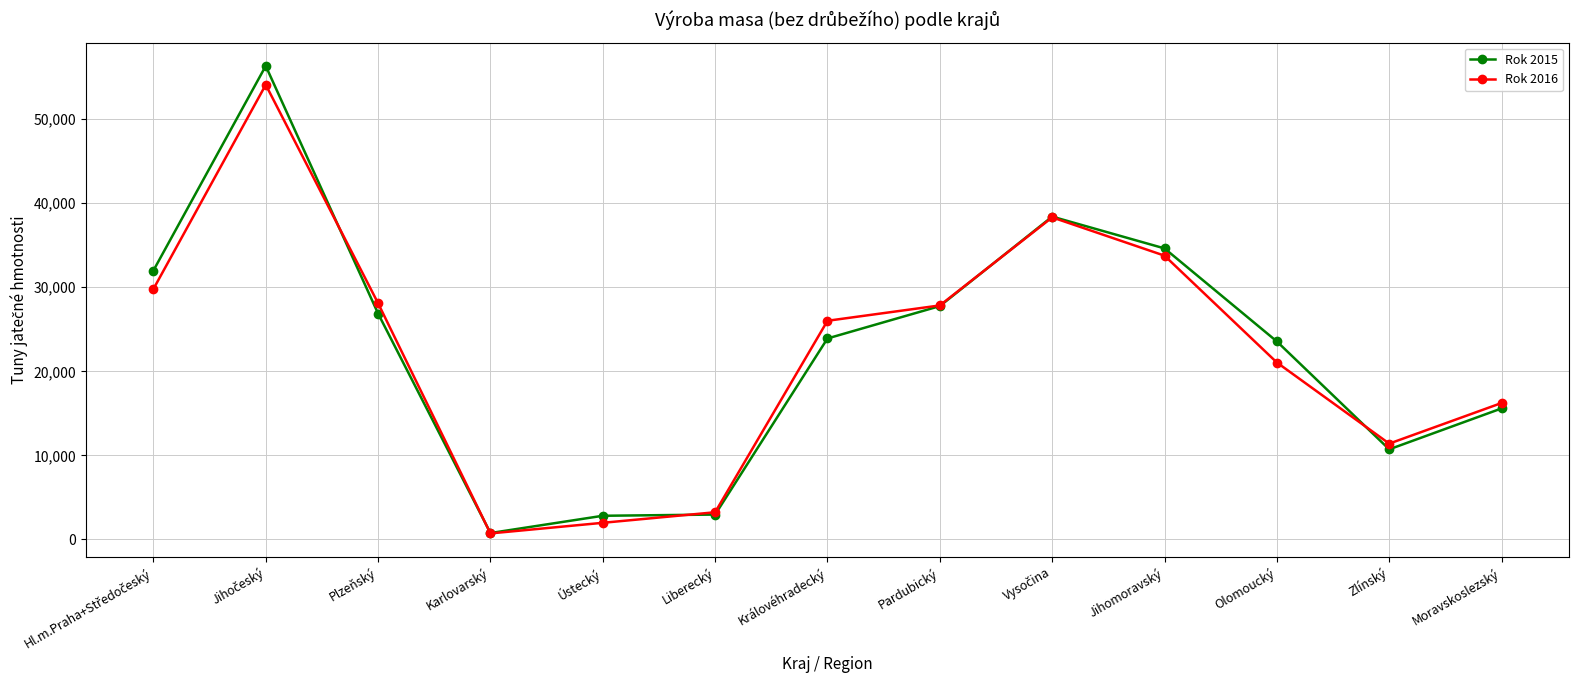

Which series has the largest range (max minus min)?

Rok 2015